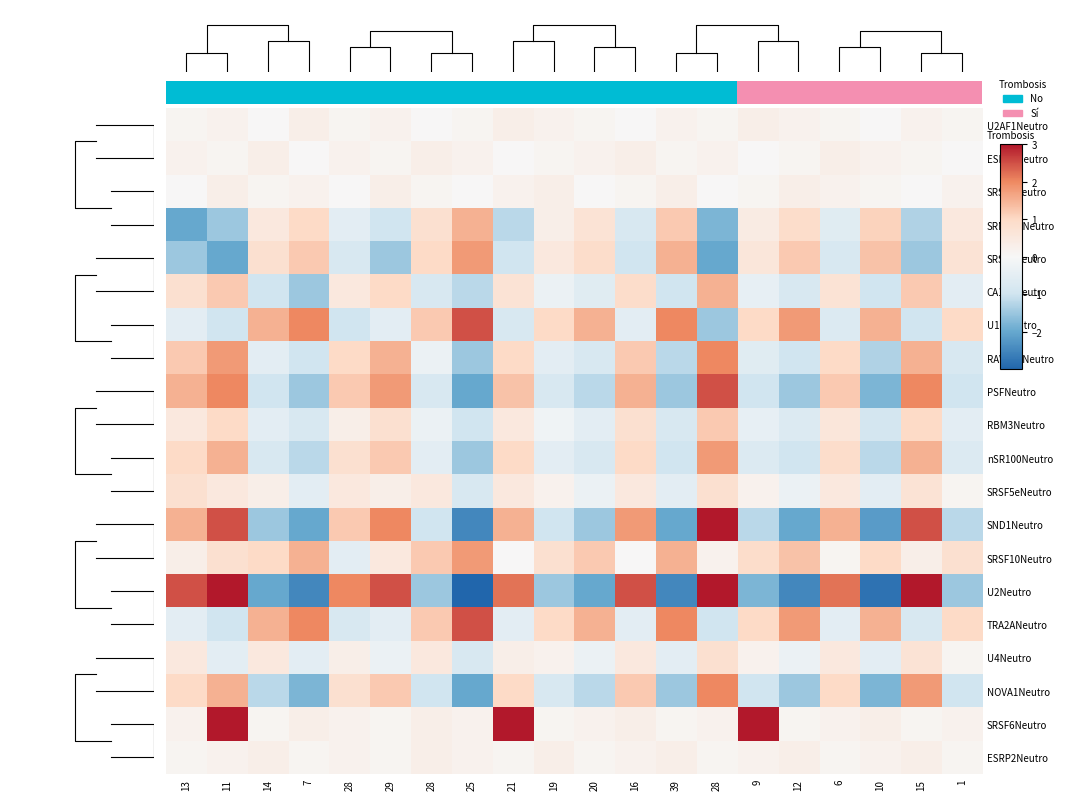

What is the maximum value for SRSF1Neutro?

0.3